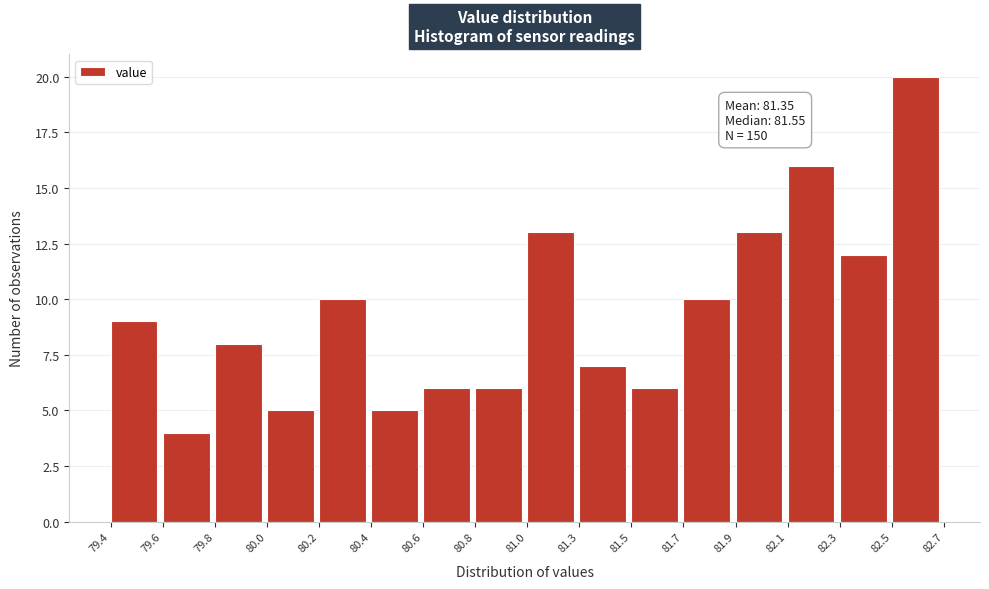

Reading left to right, transcribe all the data shown in this chart.

9	4	8	5	10	5	6	6	13	7	6	10	13	16	12	20